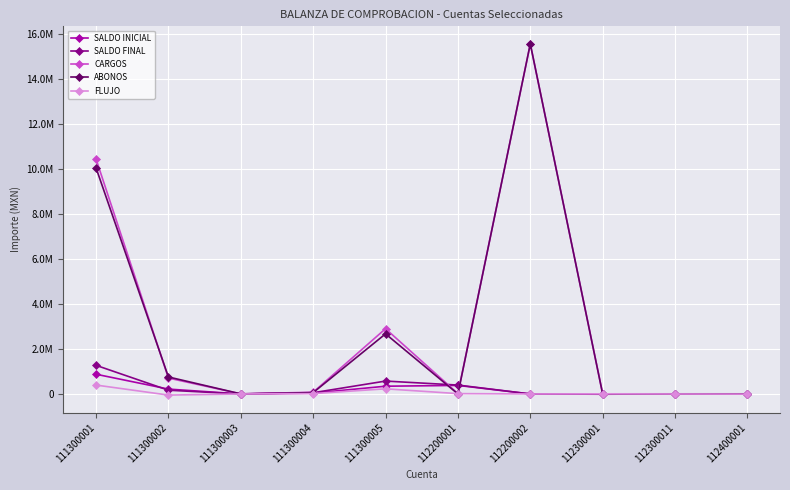

Reading right to left, transcribe all the data shown in this chart.

SALDO INICIAL: 112400001=6016.0	112300011=500.0	112300001=-11961.0	112200002=0.0	112200001=380267.1	111300005=344623.6	111300004=38468.1	111300003=311.6	111300002=216637.3	111300001=877585.2
SALDO FINAL: 112400001=16.0	112300011=500.0	112300001=-5961.0	112200002=0.0	112200001=395684.1	111300005=573303.4	111300004=54678.7	111300003=311.6	111300002=166483.7	111300001=1273453.7
CARGOS: 112400001=48.0	112300011=6000.0	112300001=6000.0	112200002=15568816.0	112200001=16245.8	111300005=2901892.9	111300004=77054.0	111300003=3860.0	111300002=705930.0	111300001=10450425.7
ABONOS: 112400001=6048.0	112300011=6000.0	112300001=0.0	112200002=15568816.0	112200001=828.9	111300005=2673213.1	111300004=60843.4	111300003=3860.0	111300002=756083.6	111300001=10054557.2
FLUJO: 112400001=-6000.0	112300011=0.0	112300001=6000.0	112200002=0.0	112200001=15417.0	111300005=228679.8	111300004=16210.6	111300003=0.0	111300002=-50153.6	111300001=395868.5